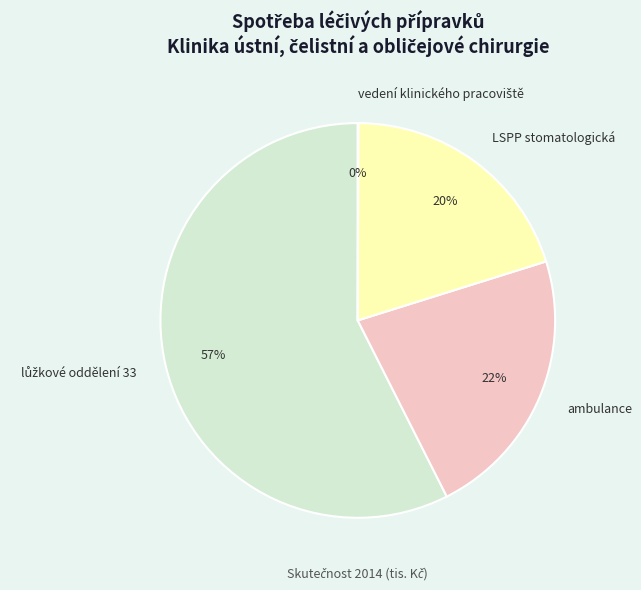

To the nearest percent, what percentage of the pie is LSPP stomatologická?

20%